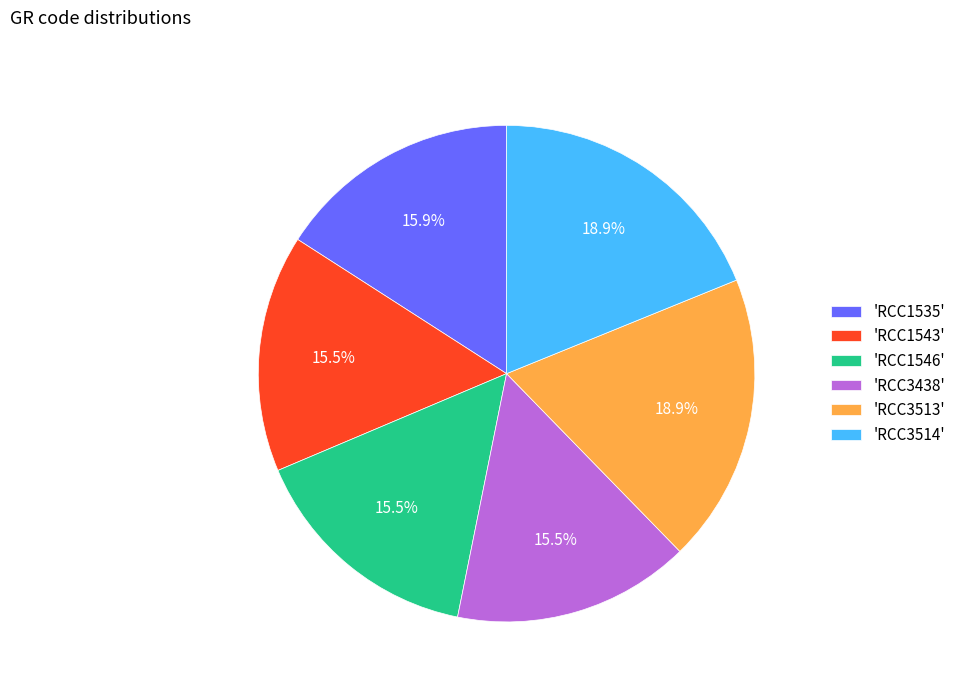

Does 'RCC1546' represent more than half of the total?

No